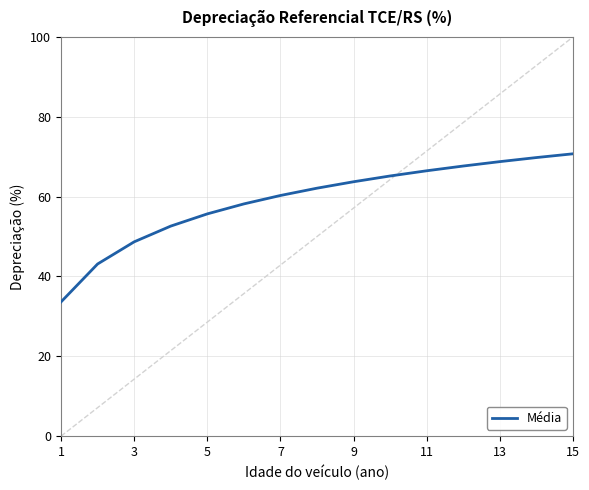

True or false: the data has more than 1 interior local peaks.

False